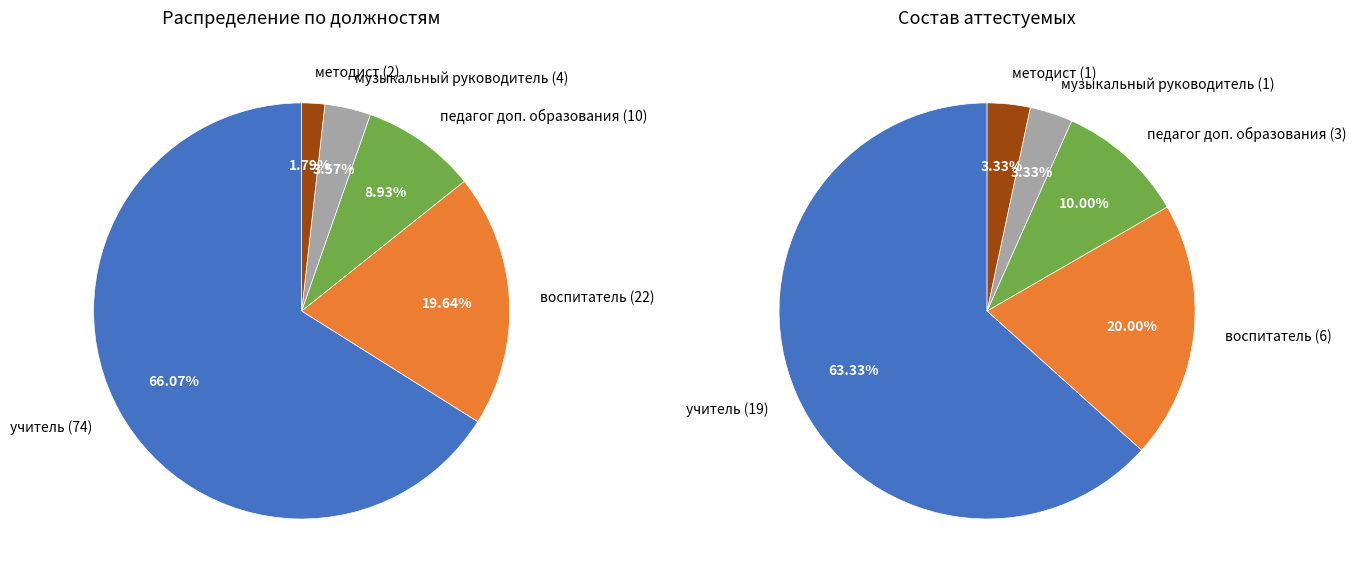

Is there any slice that represents more than half of the pie?

Yes